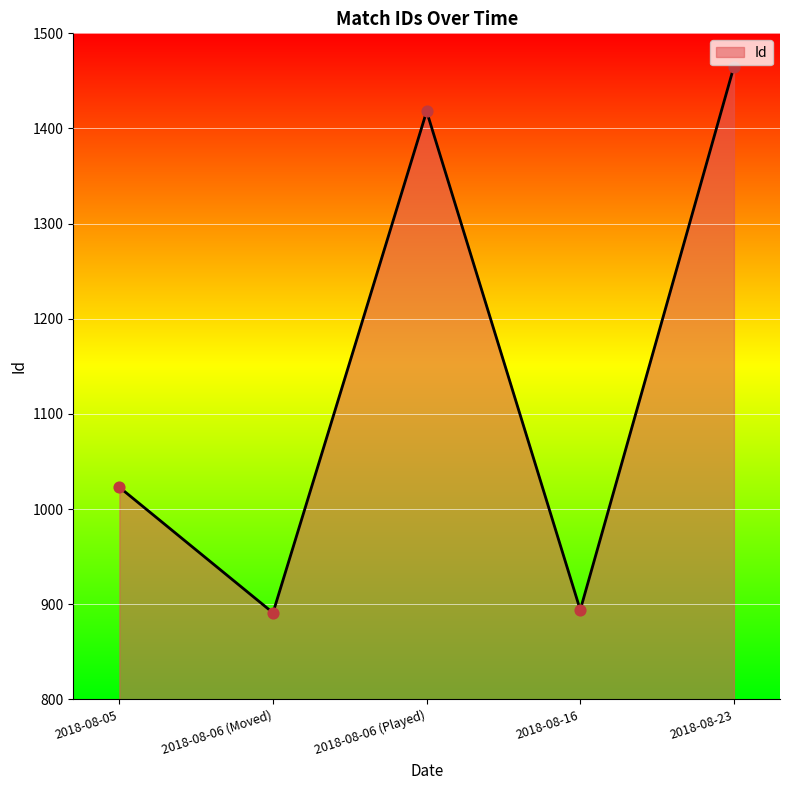

What is the change in value from 2018-08-06 (Played) to 2018-08-16?

-524